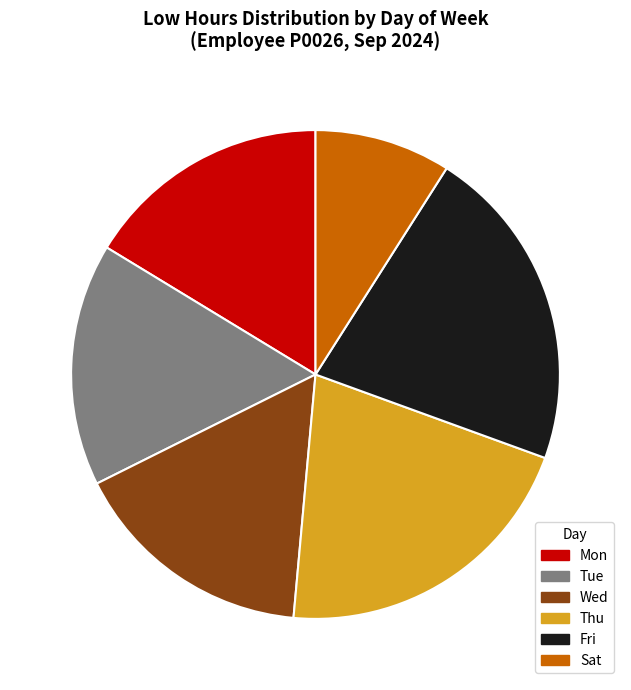

Is there any slice that represents more than half of the pie?

No